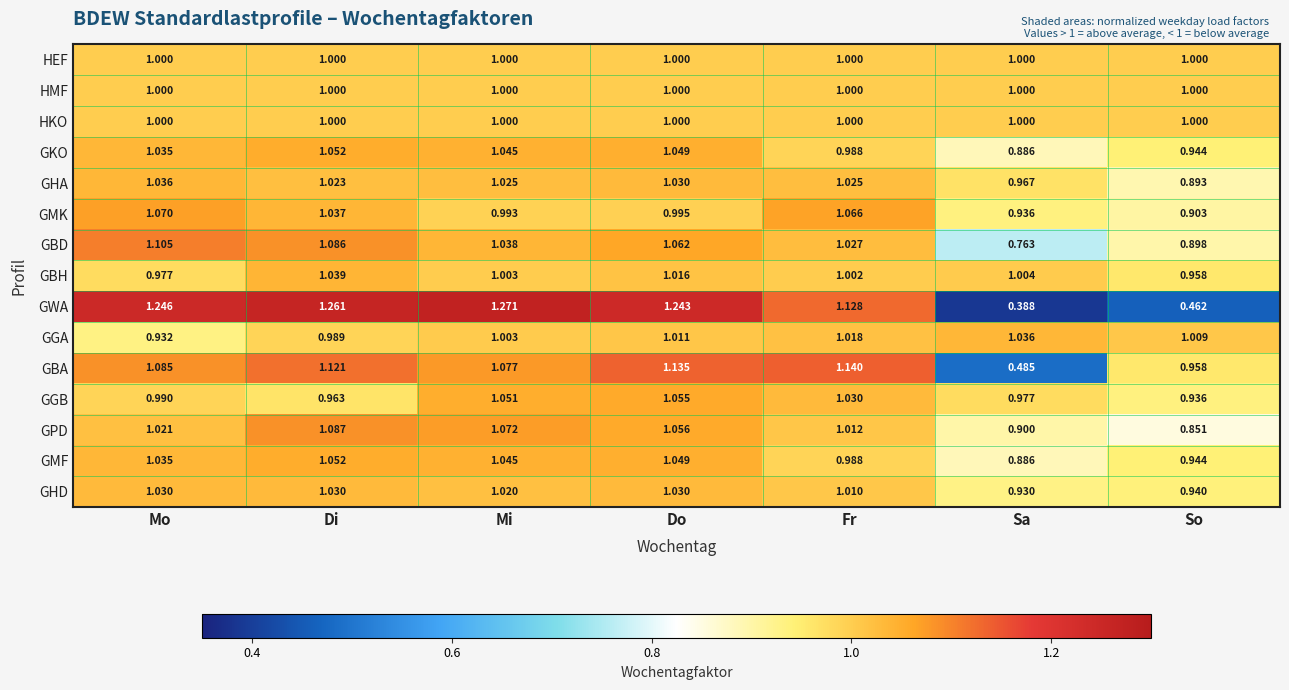

List the labels in order of GMF value, largest first.

Di, Do, Mi, Mo, Fr, So, Sa